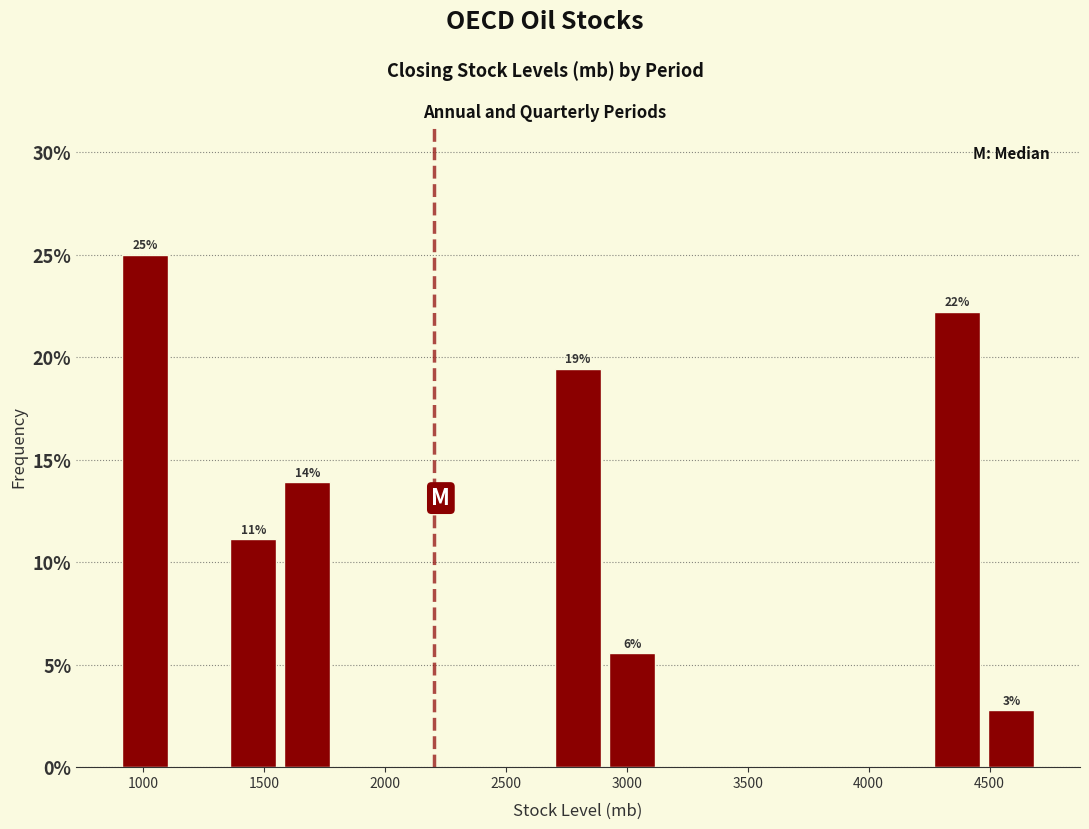

Over which range of the x-axis is the bar tallest?

900 to 1100